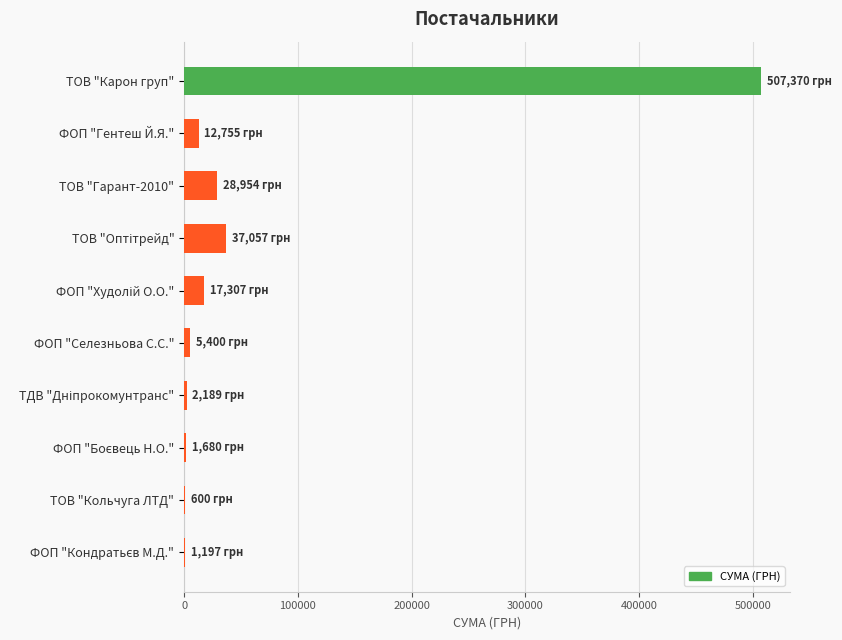

What is the approximate value at ТОВ "Карон груп"?

507370.3